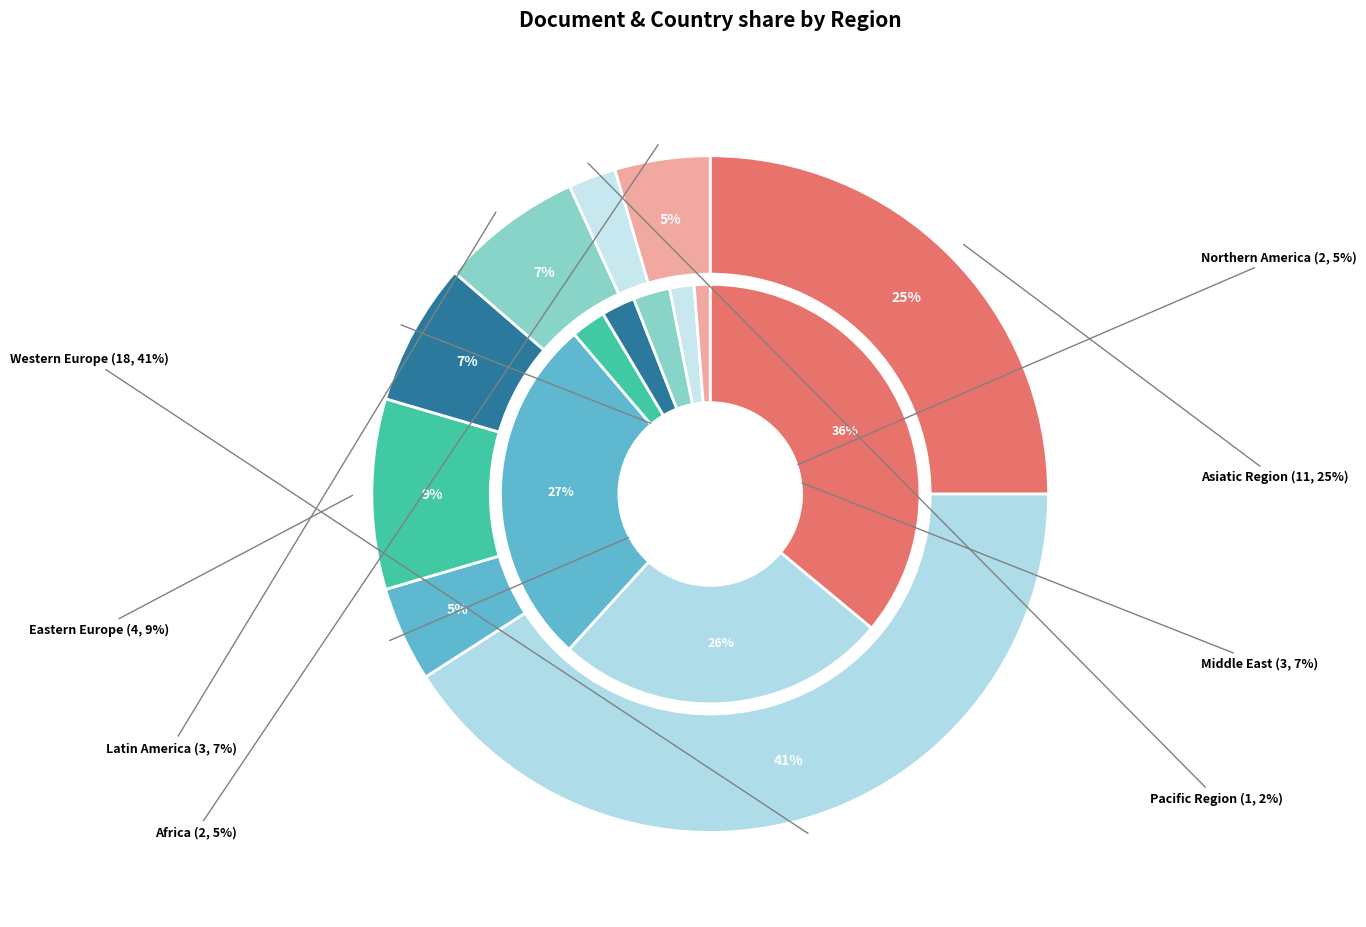

To the nearest percent, what is the combined percentage of Middle East and Northern America?

11%